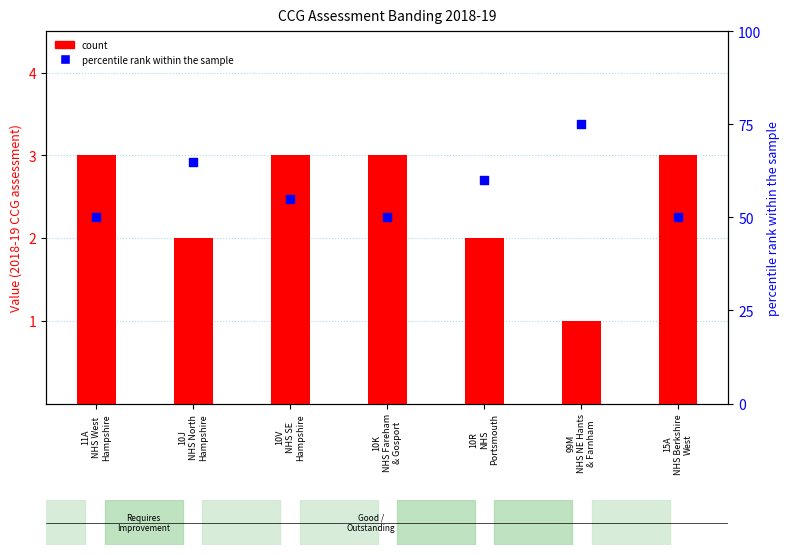

Which series reaches the minimum Y coordinate?

count